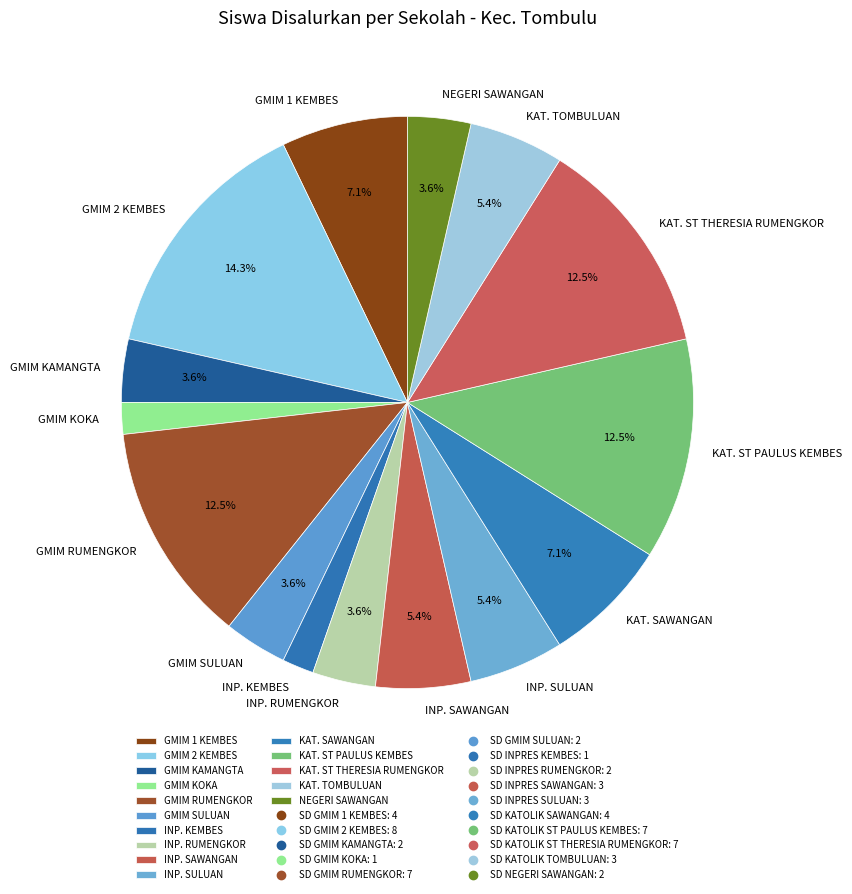

What is the ratio of the value at INP. KEMBES to the value at GMIM KOKA?

1.0